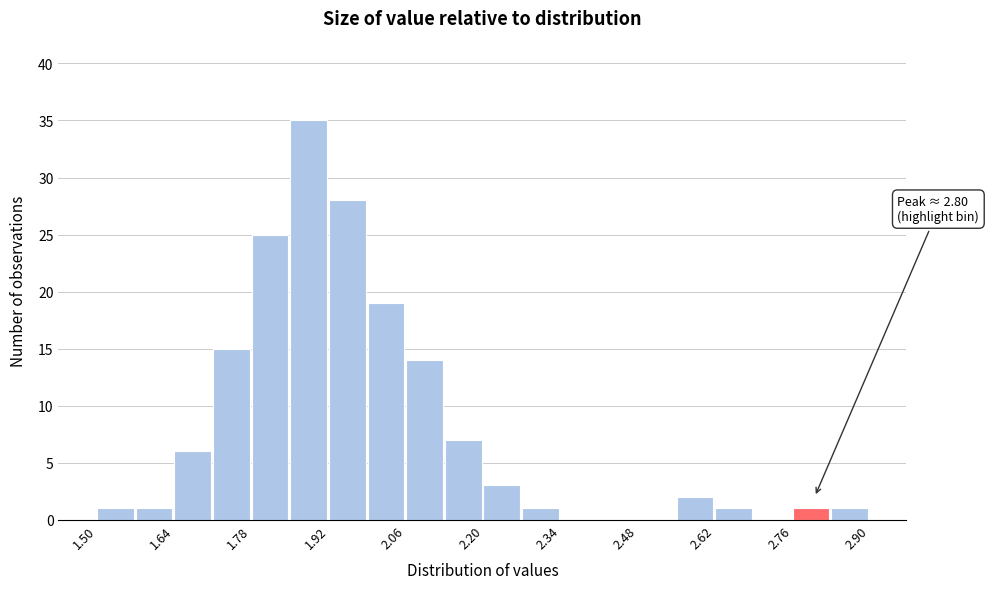

Read against the x-axis, roughly where is the centre of the tallest bar?

1.88